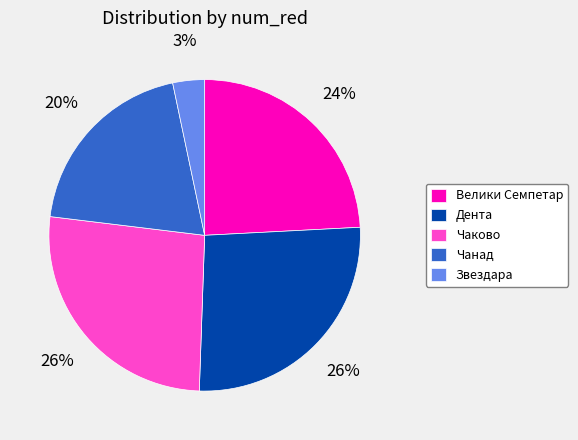

Is it true that Чанад is 8% of the pie?

False